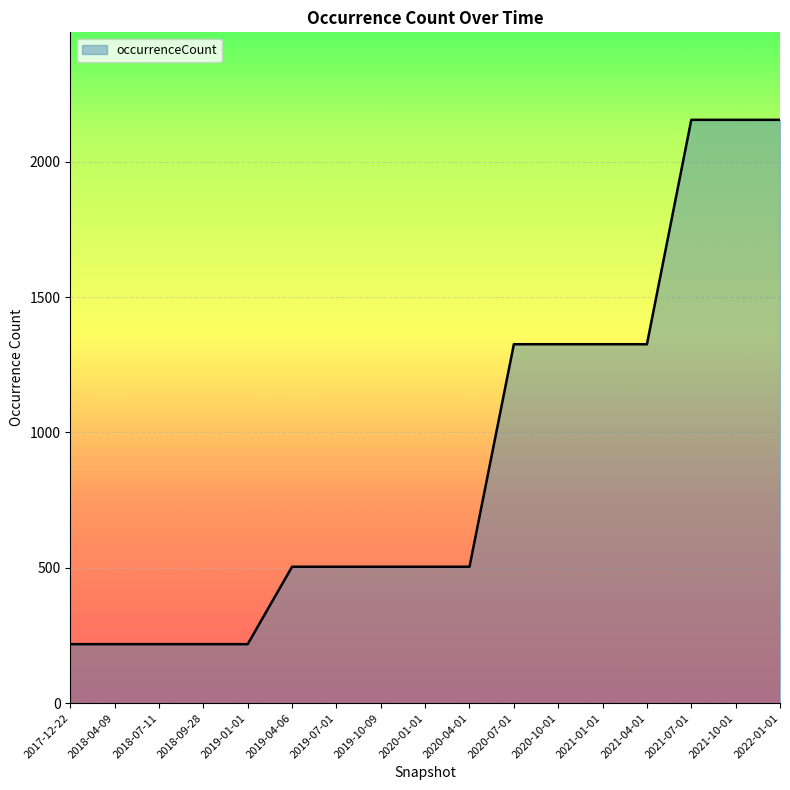

What is the difference between the maximum and minimum values?

1937